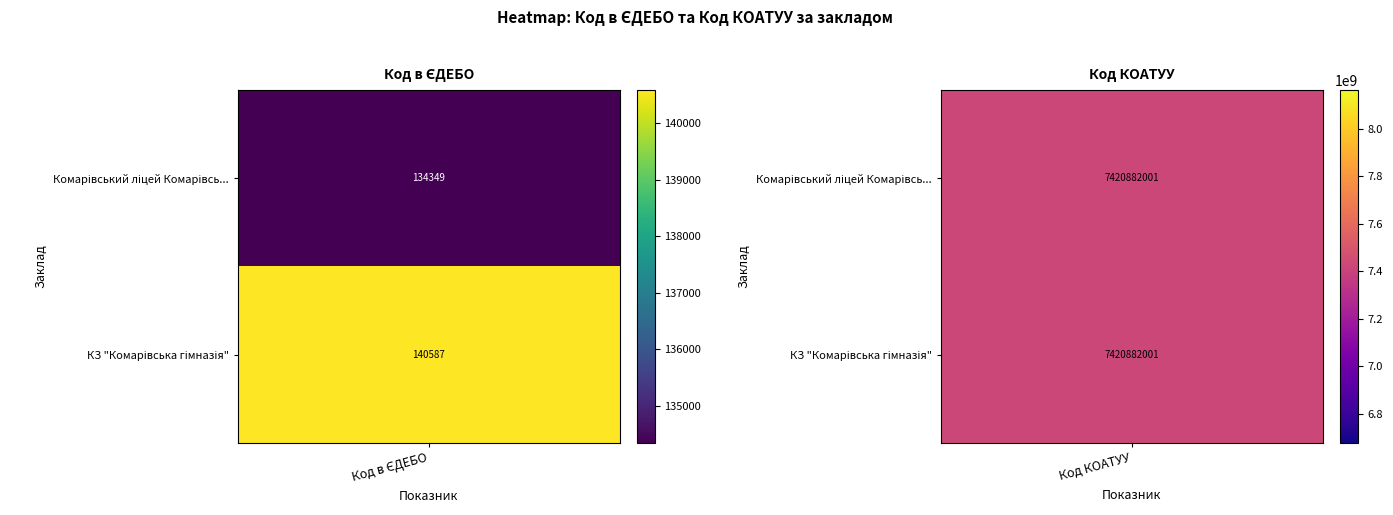

Reading left to right, transcribe all the data shown in this chart.

Комарівський ліцей: 134349	7420882001
КЗ "Комарівська гімназія": 140587	7420882001